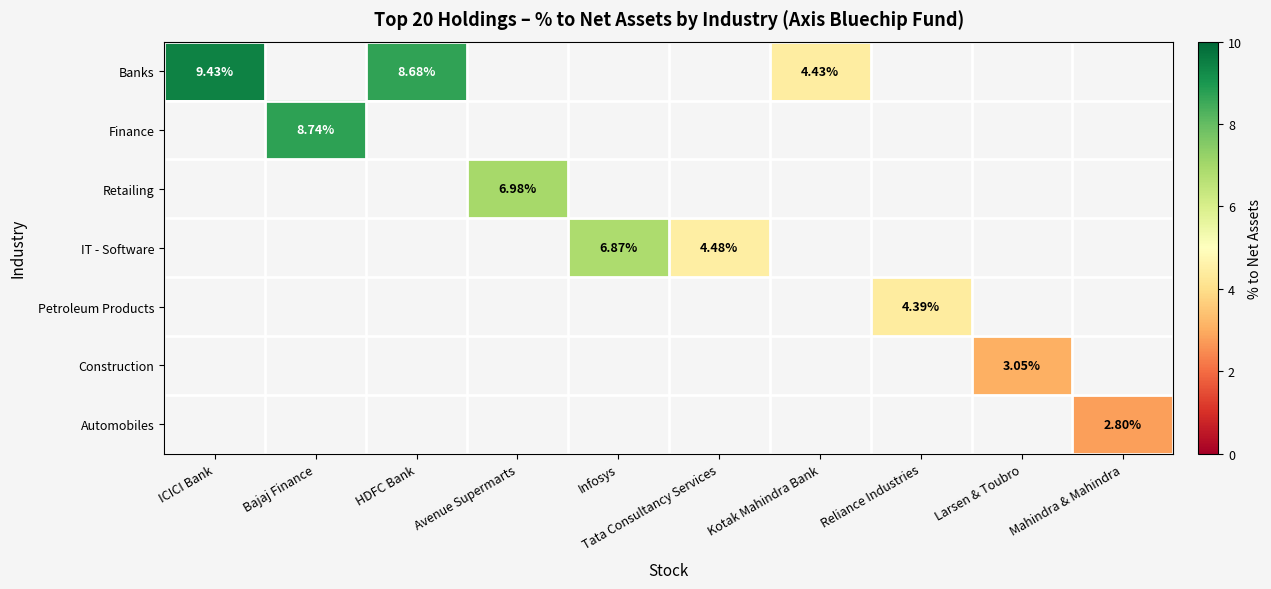

At which category does the chart reach its peak across all series?

ICICI Bank